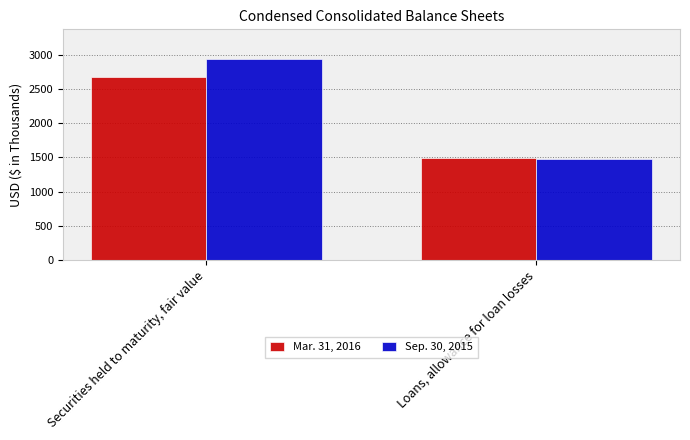

What is the difference between the Mar. 31, 2016 values at Loans, allowance for loan losses and Securities held to maturity, fair value?

1184